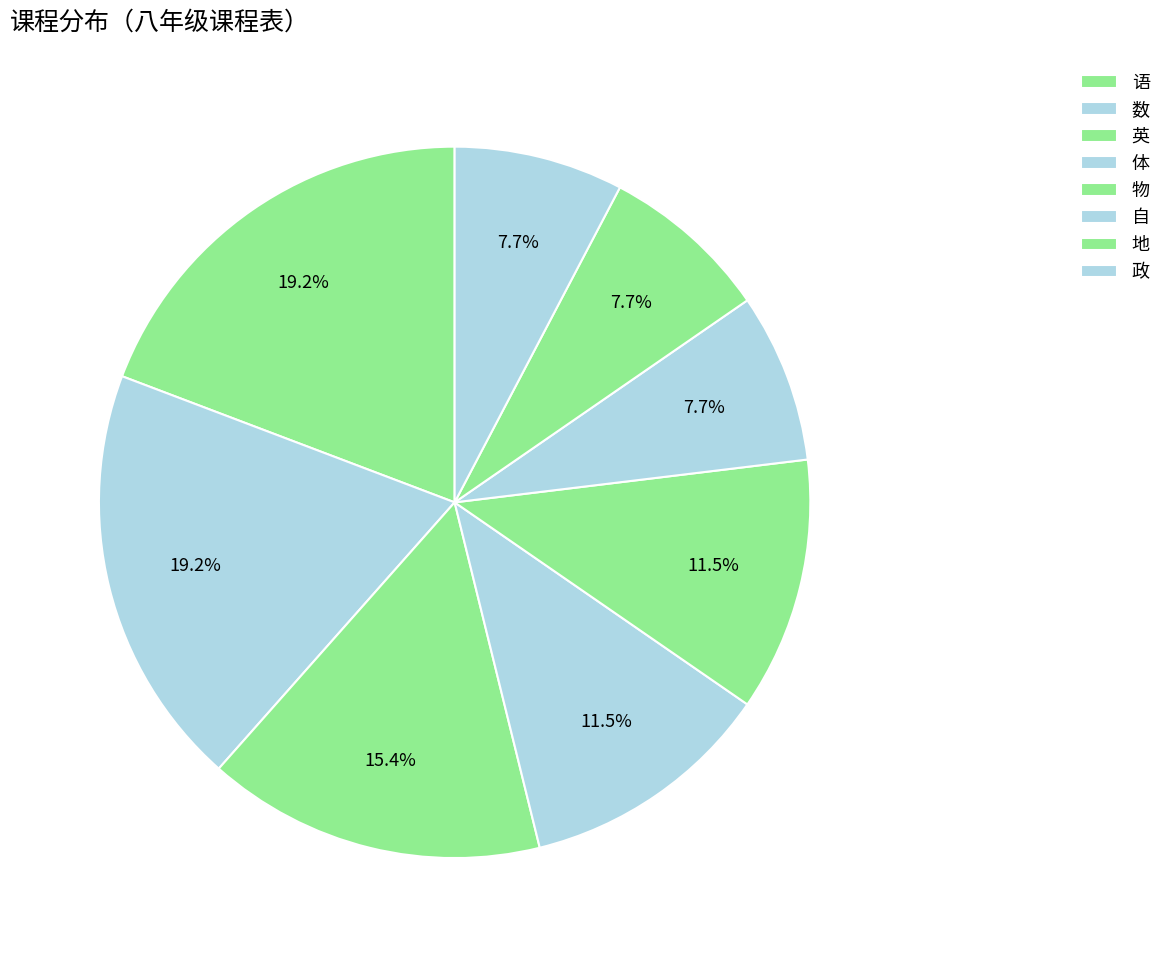

Count the number of slices in the pie.

8